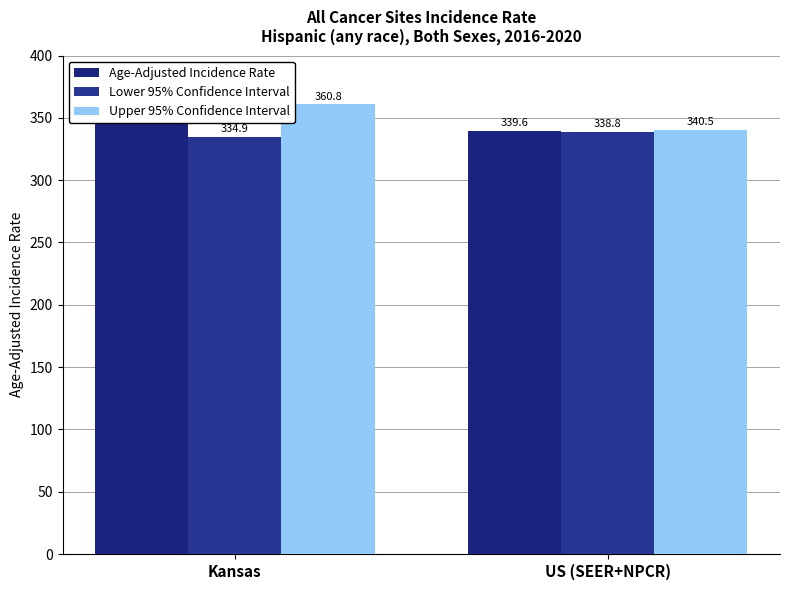

Reading right to left, extract all data points from this chart.

Age-Adjusted Incidence Rate: 339.6	347.7
Lower 95% Confidence Interval: 338.8	334.9
Upper 95% Confidence Interval: 340.5	360.8